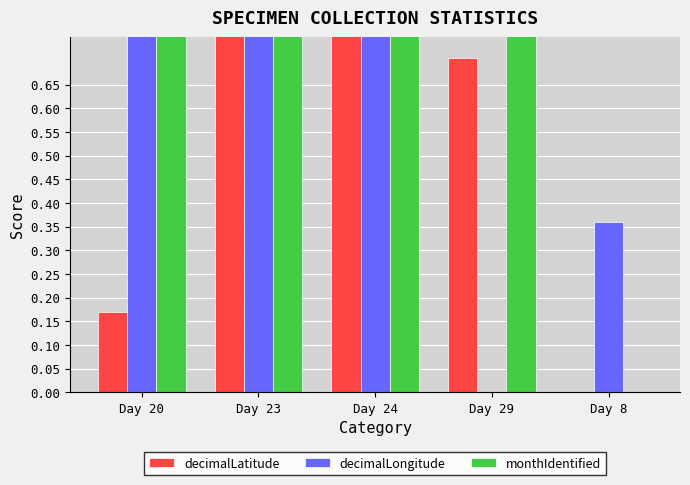

What are all the series names shown in the legend?

decimalLatitude, decimalLongitude, monthIdentified